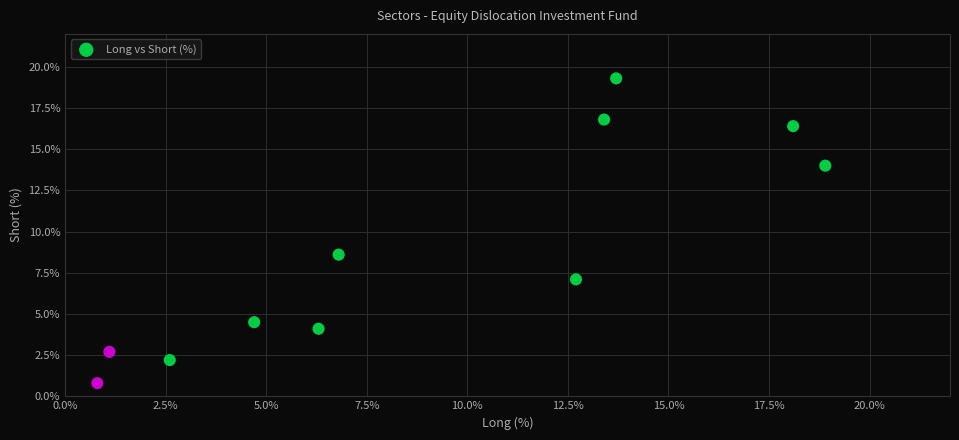

What Y value in the scatter plot is closest to 10?

8.6